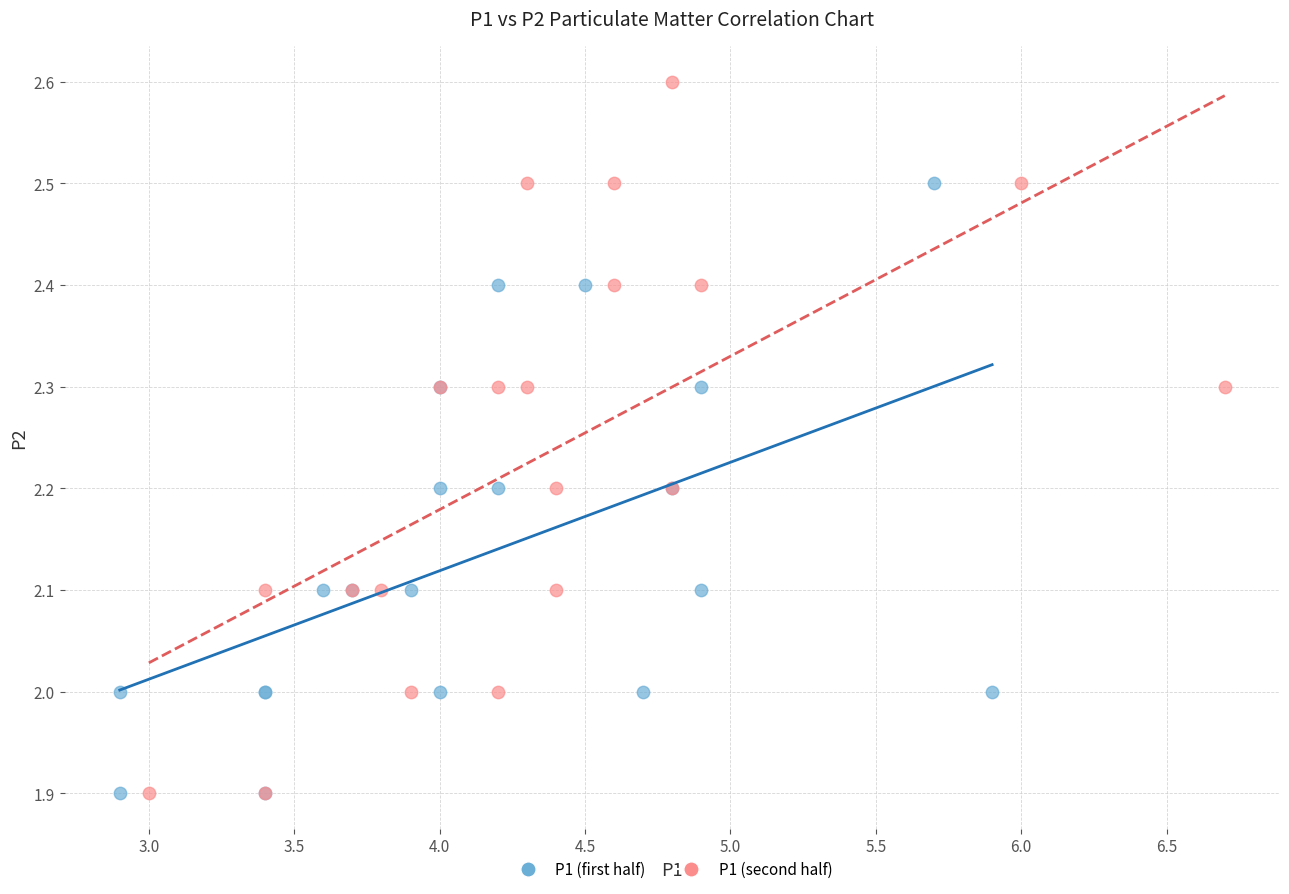

Which series has the largest Y range (max minus min)?

P1 (second half)